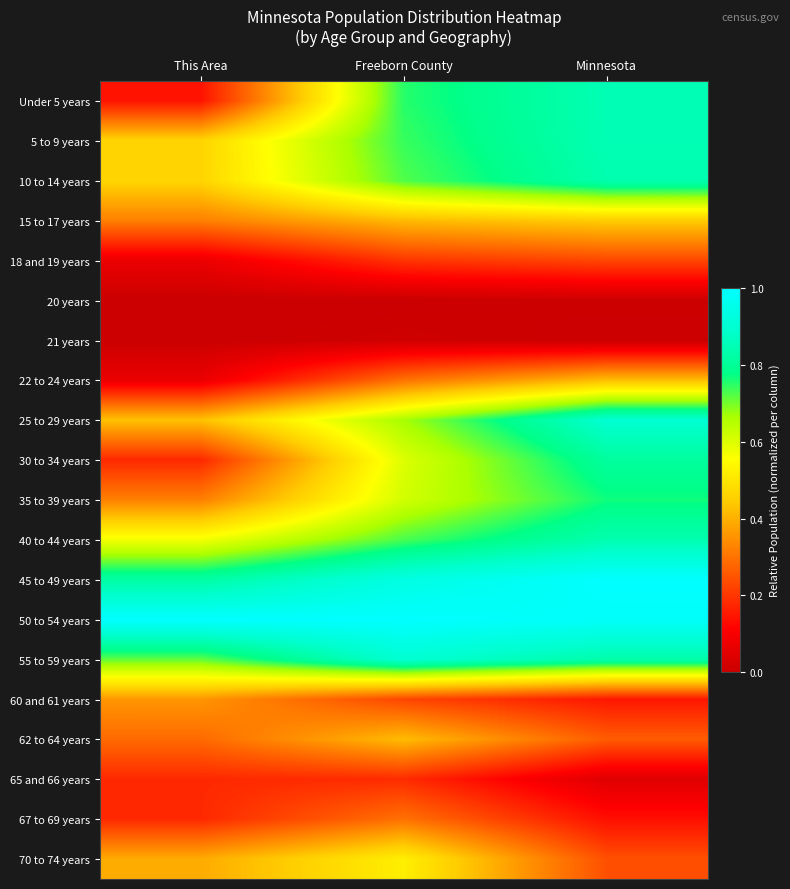

Count the number of data series in this chart.

20